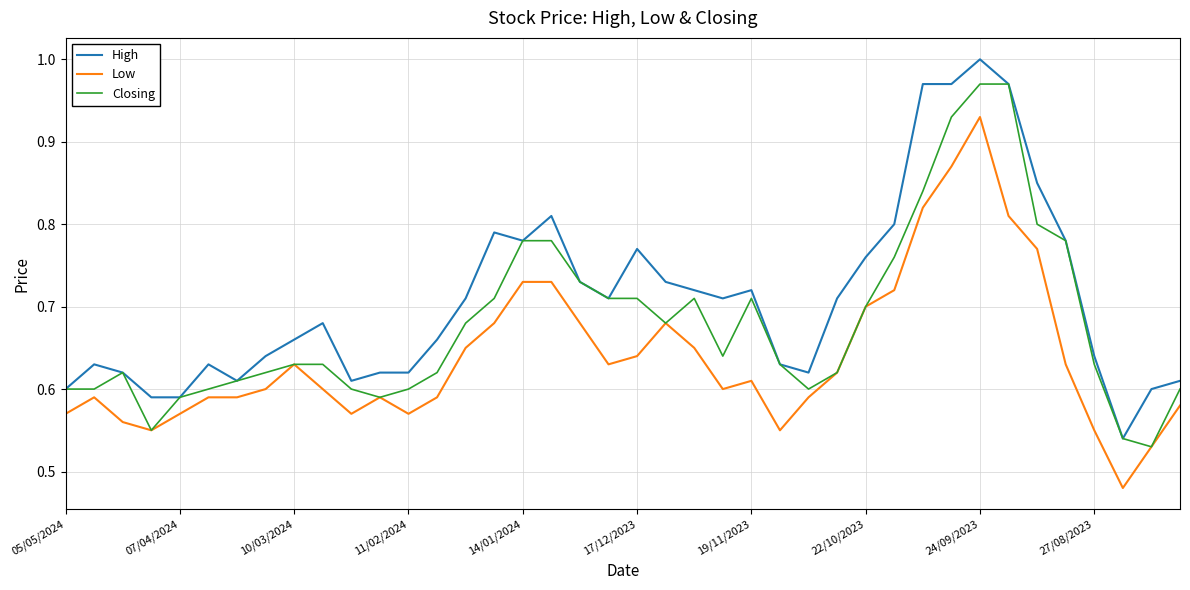

Rank the series by their average value, from lowest to highest.

Low, Closing, High